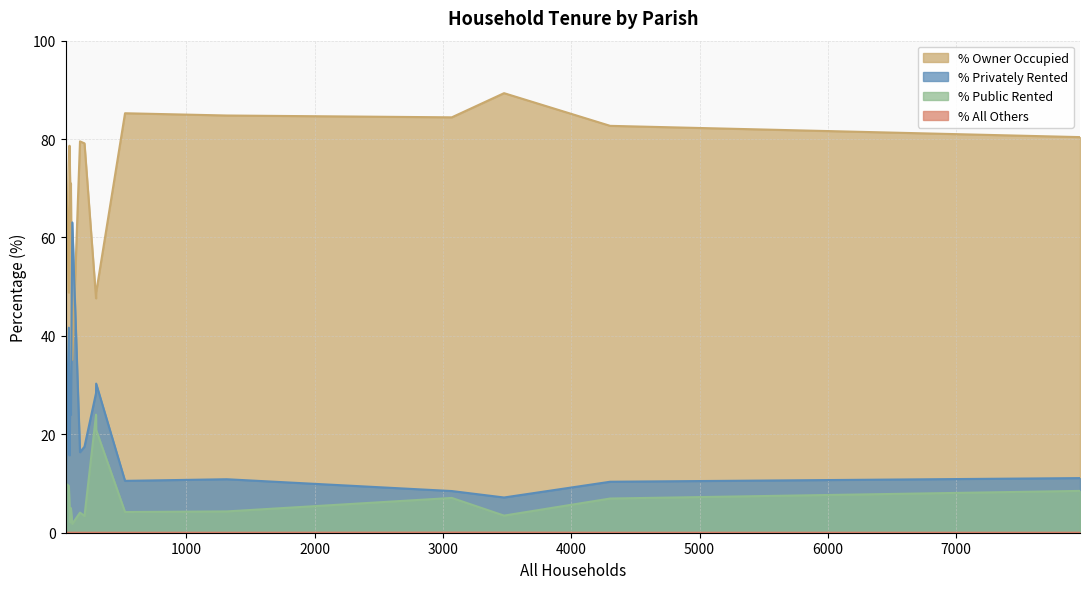

How many interior local peaks does the % Owner Occupied series have?

5